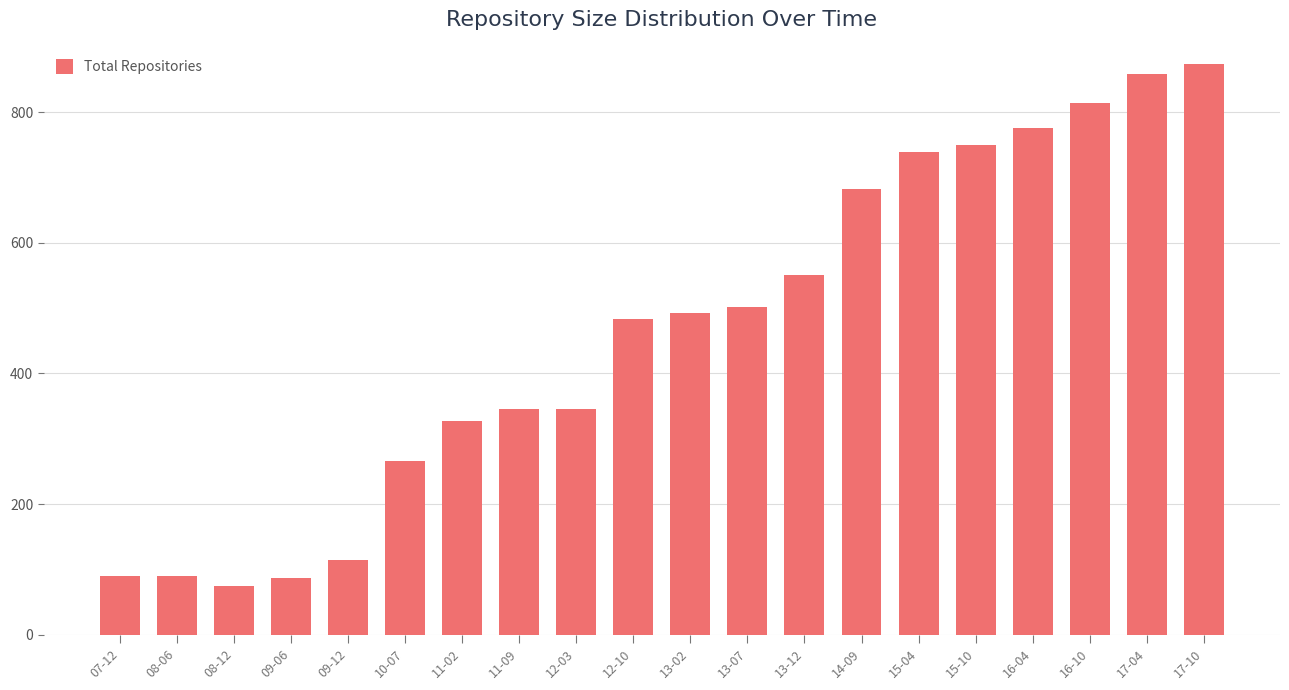

What is the label of the 5th bar from the right?

15-10